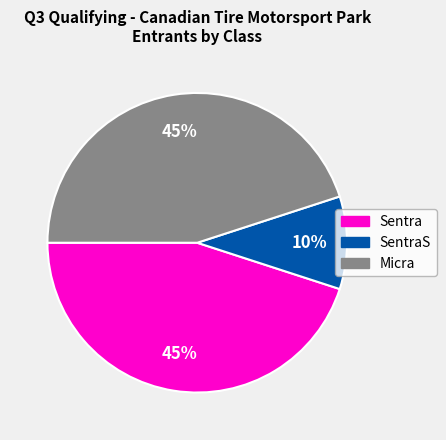

To the nearest percent, what is the average slice percentage?

33%